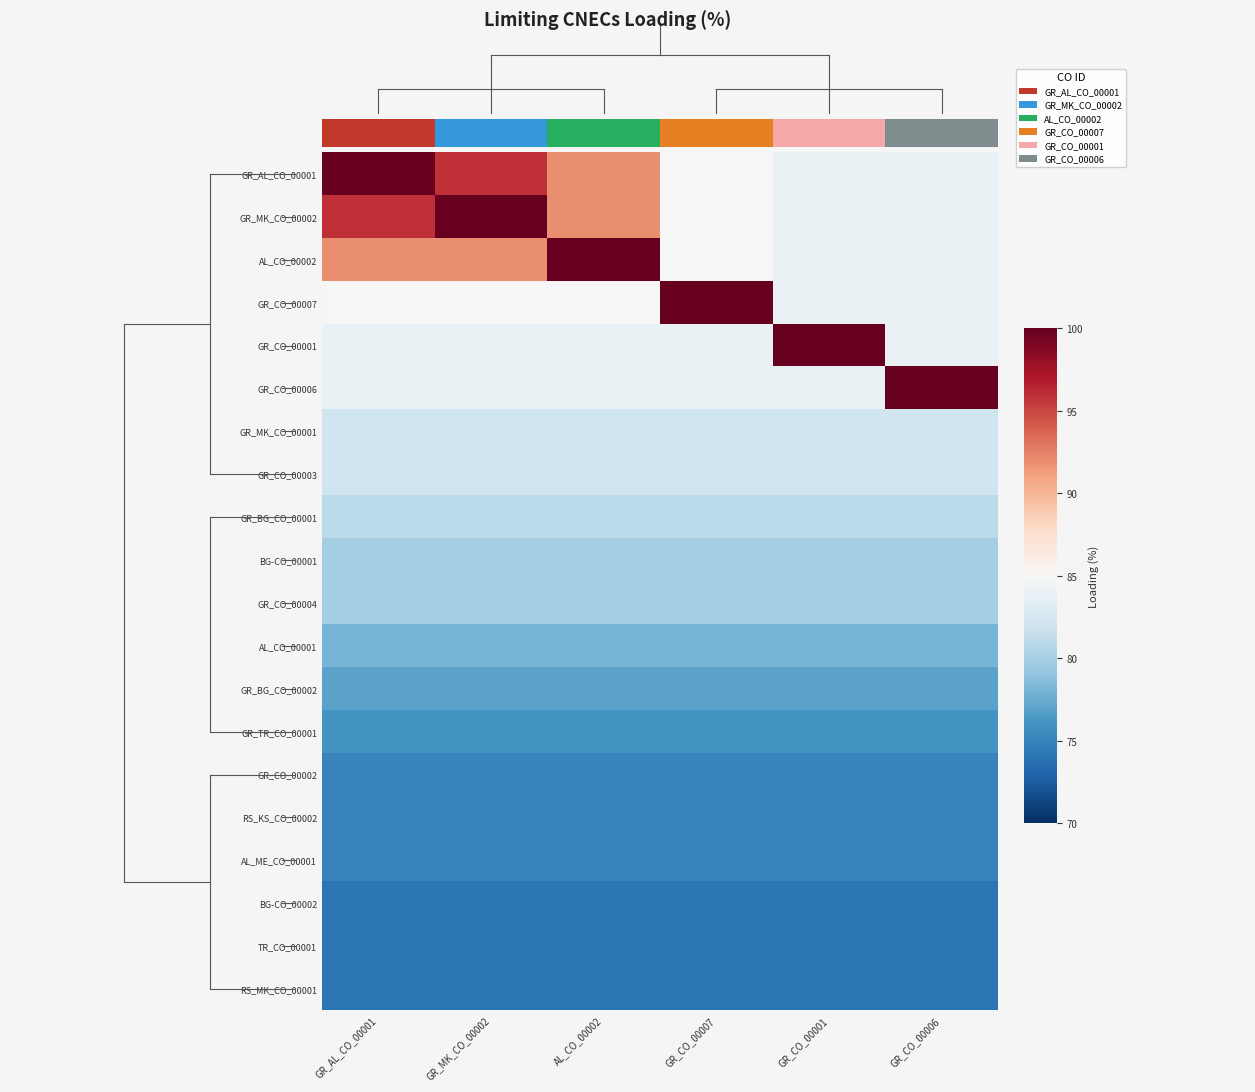

Which label corresponds to the smallest value in the chart?

GR_AL_CO_00001